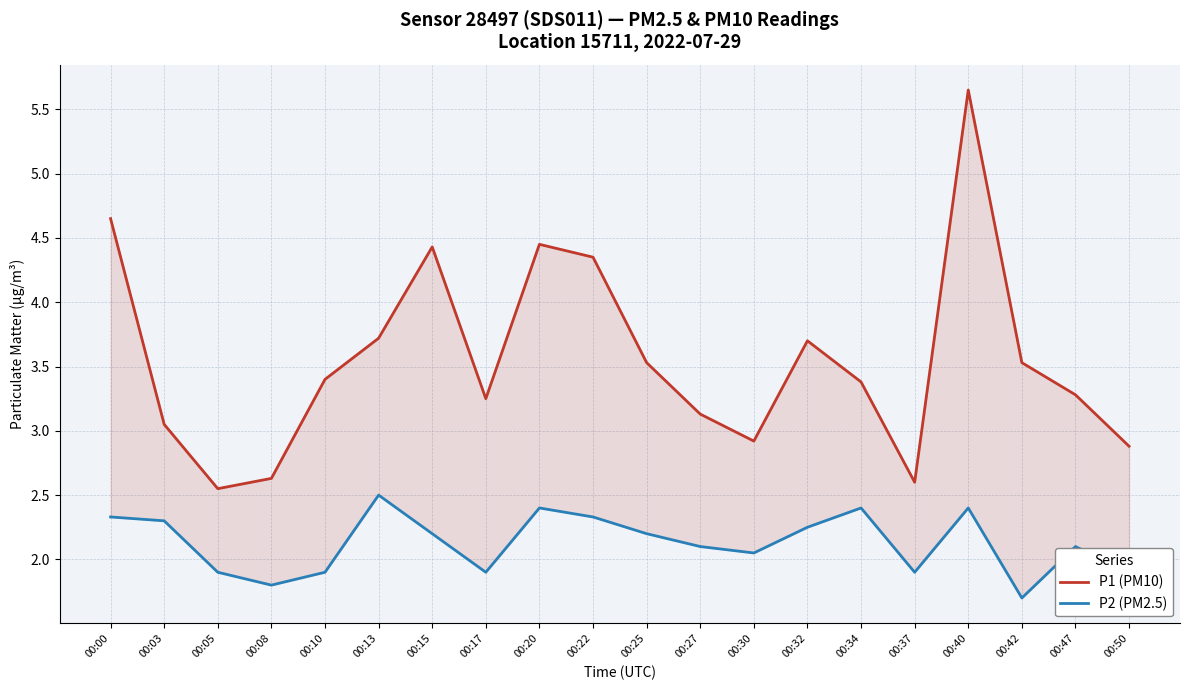

Reading left to right, transcribe all the data shown in this chart.

P1 (PM10): 4.7	3.0	2.5	2.6	3.4	3.7	4.4	3.2	4.5	4.3	3.5	3.1	2.9	3.7	3.4	2.6	5.7	3.5	3.3	2.9
P2 (PM2.5): 2.3	2.3	1.9	1.8	1.9	2.5	2.2	1.9	2.4	2.3	2.2	2.1	2.0	2.2	2.4	1.9	2.4	1.7	2.1	1.9